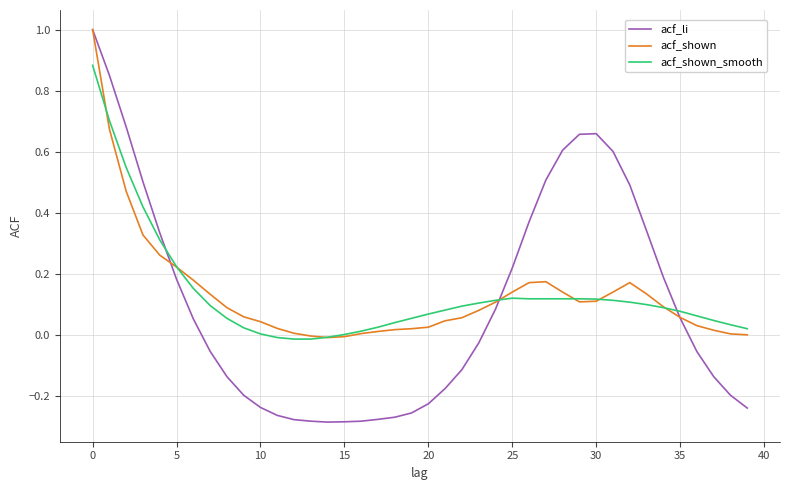

What is the maximum value shown in the chart?

1.0